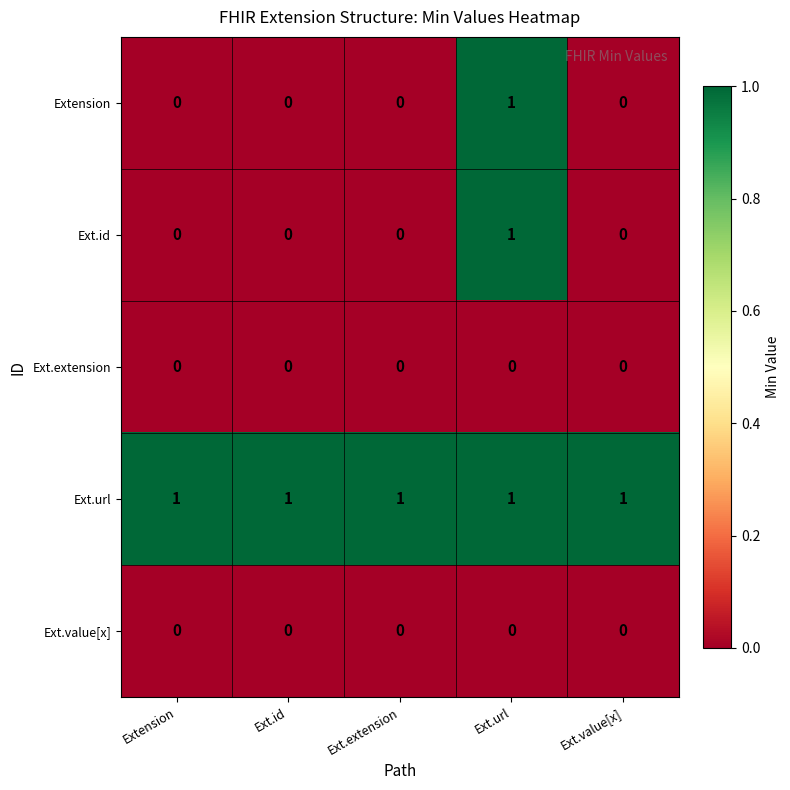

How many Extension values are between 0 and 1?

5